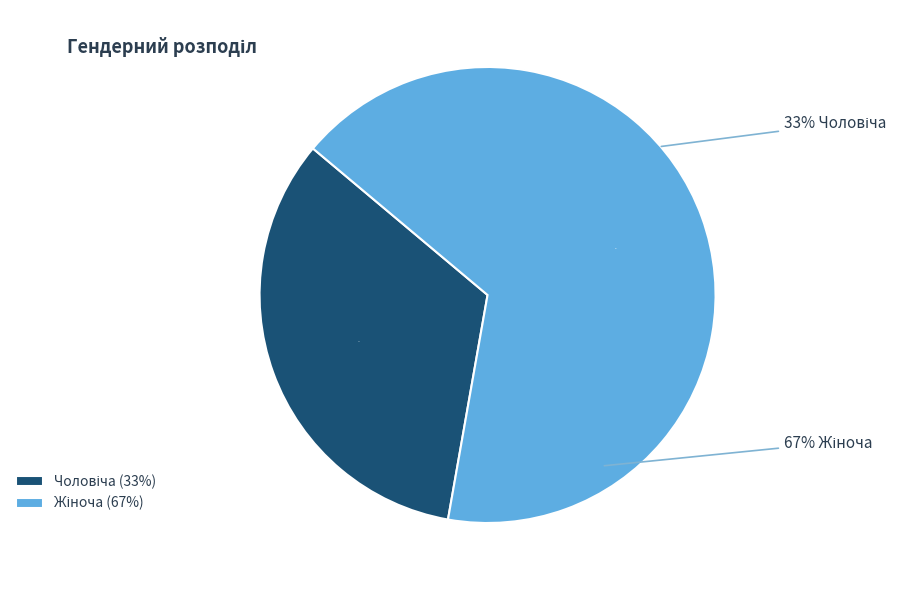

Rank the categories by value from lowest to highest.

Чоловіча, Жіноча